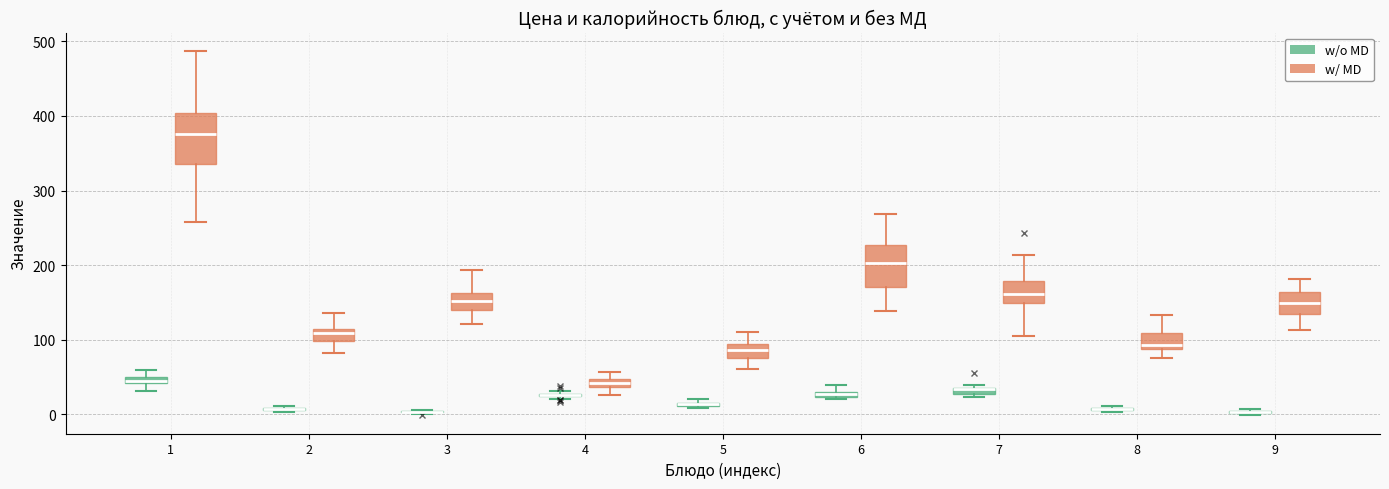

Where is the upper edge of the box for 6 (w/o MD) on the y-axis? The values are not printed on the chart, so give them approximately, as read against the axis.

30